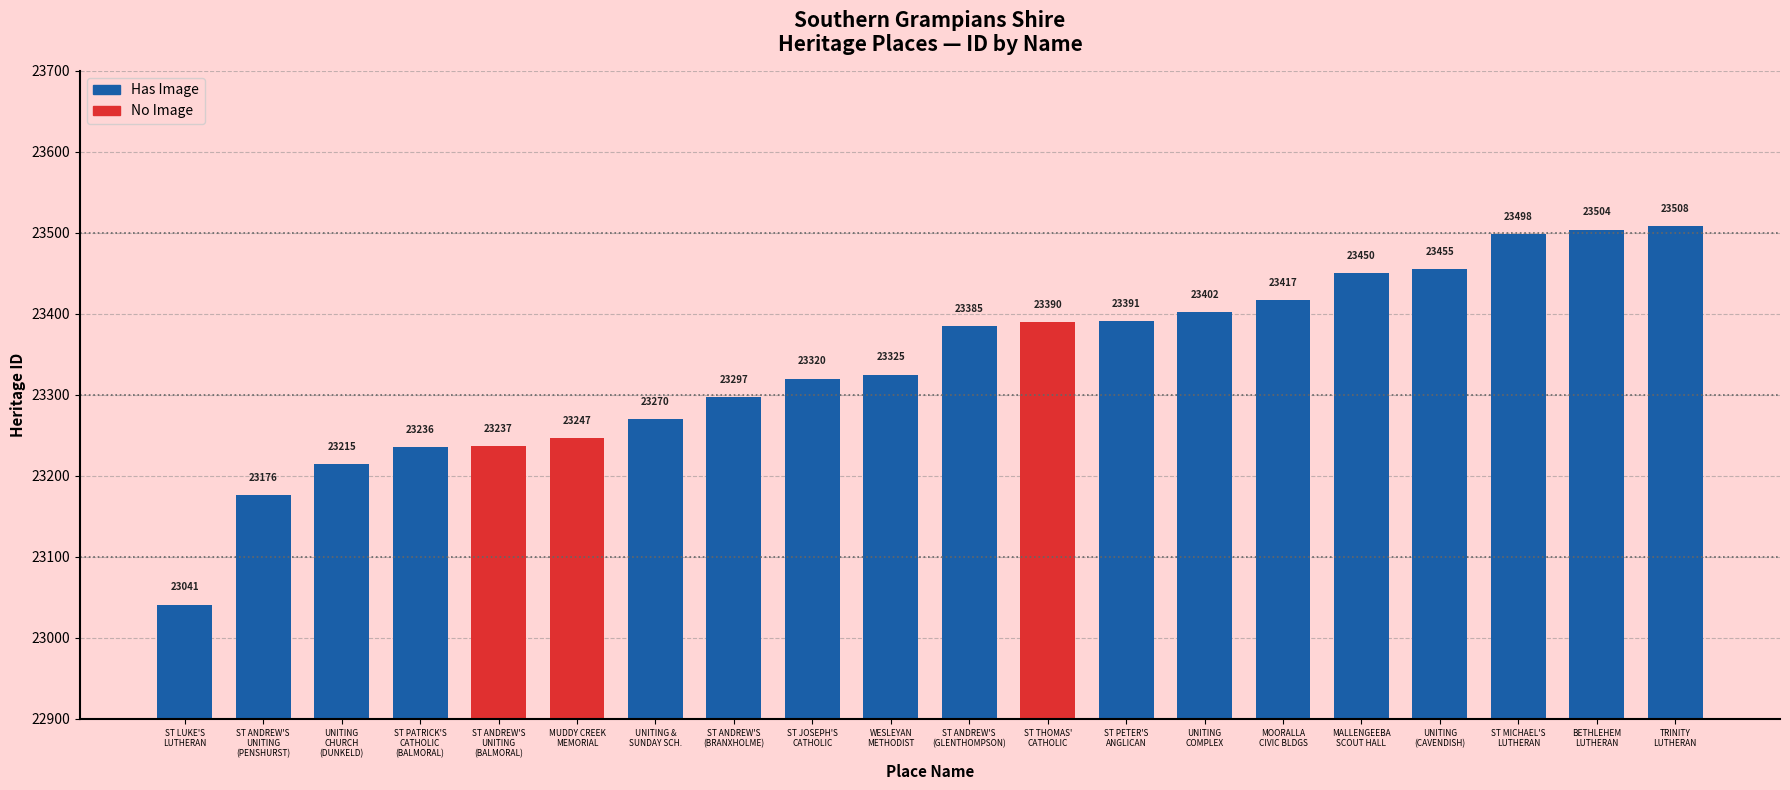

What is the average value?

23338